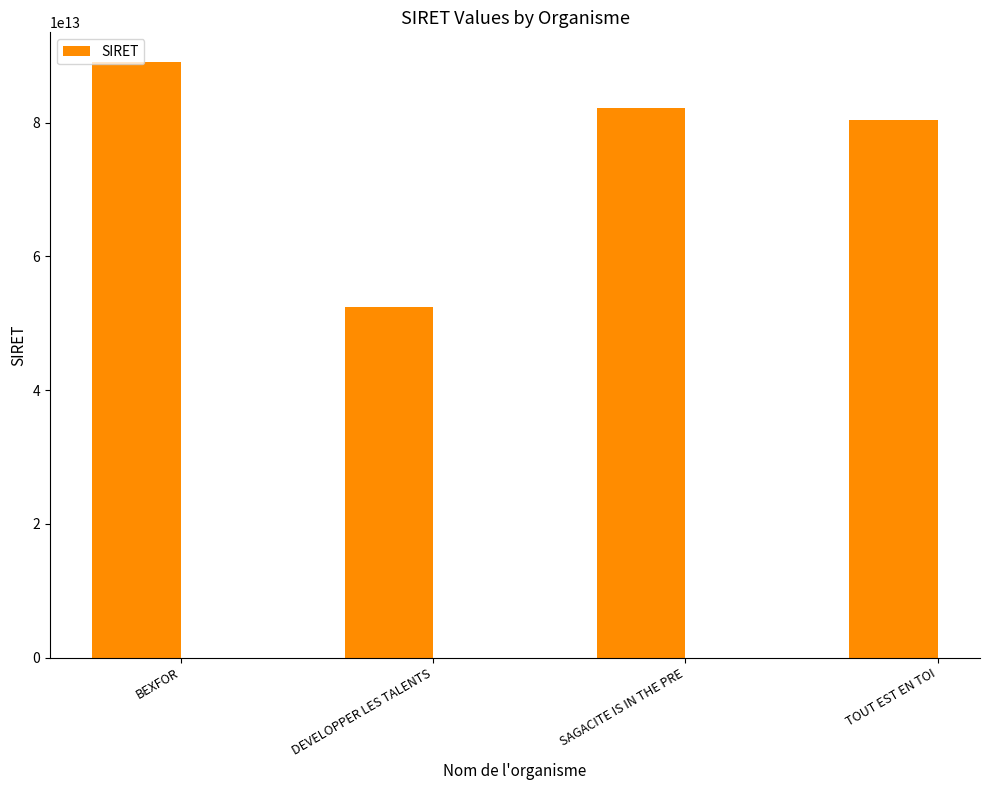

What is the difference between the maximum and minimum values?

36667638000009